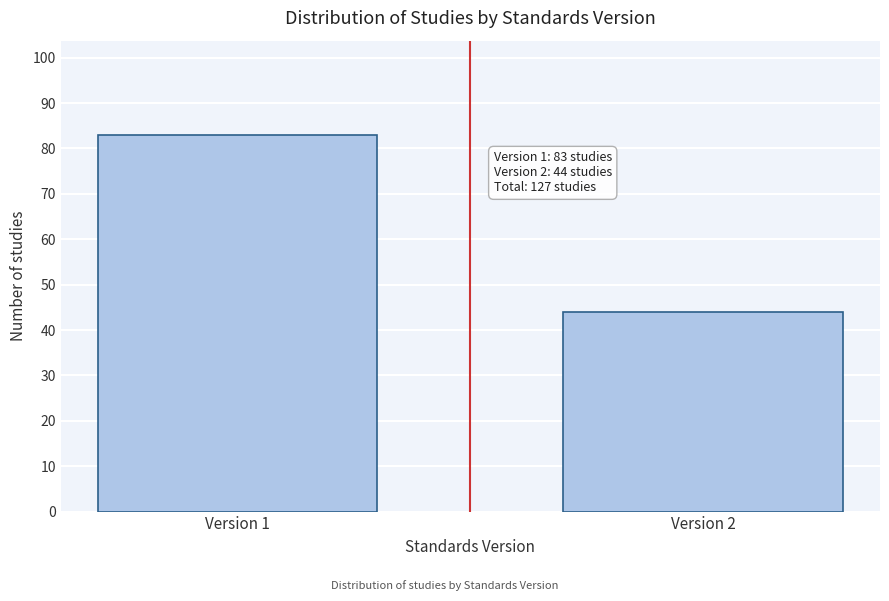

Reading left to right, list all the values displayed in this chart.

83	44